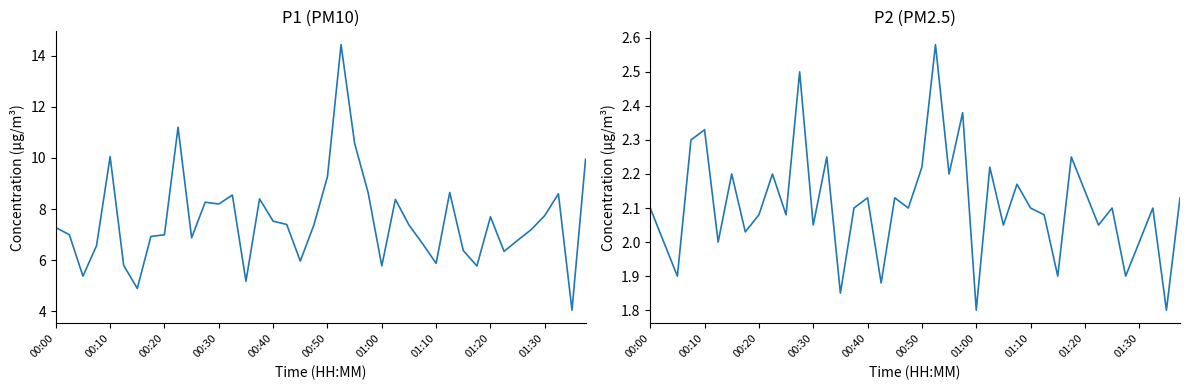

What is the average value of the P2 series?

2.1